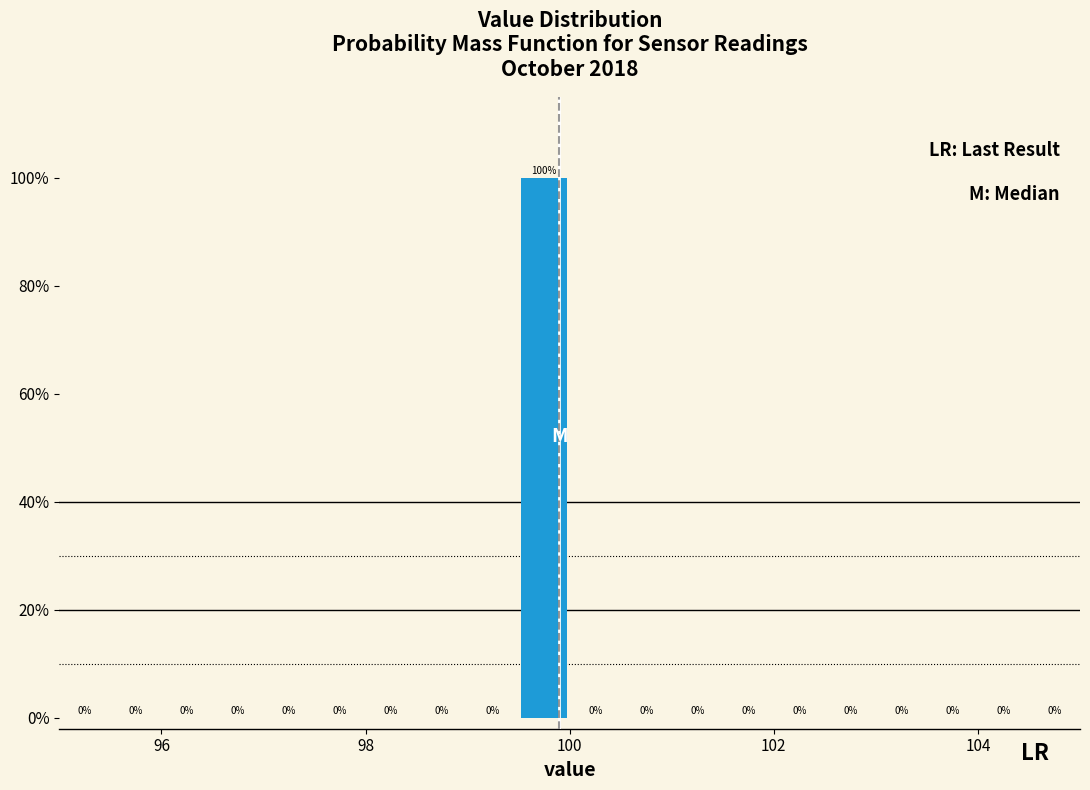

Around what value on the x-axis is the tallest bar? Give the approximate position of its centre, as read against the axis.

99.8